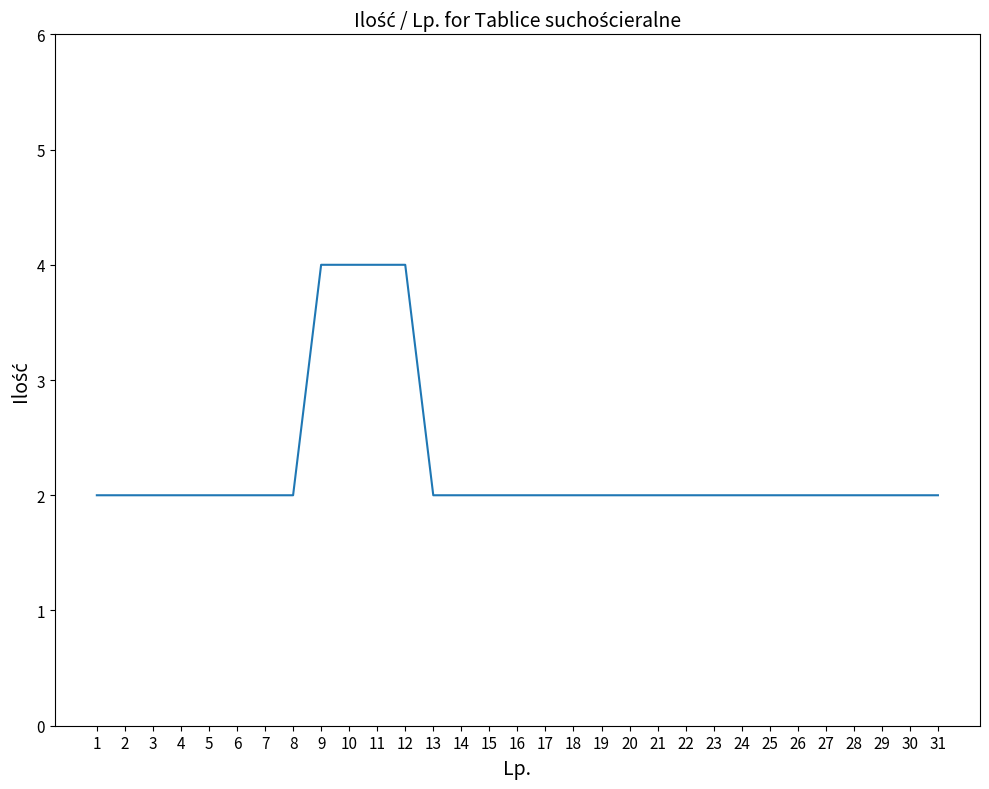

Approximately how many times larger is the value at 31 compared to 2?

1.0